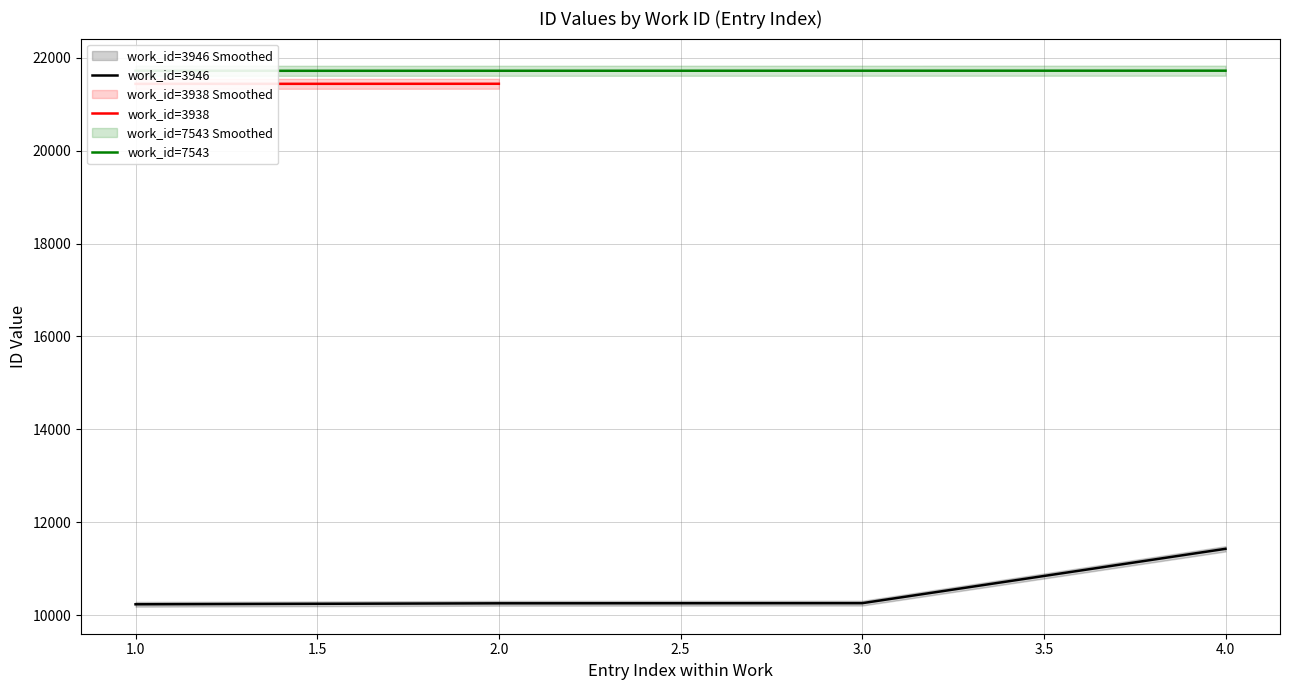

The value of work_id=3946 at 2.0 is 18311. True or false?

False